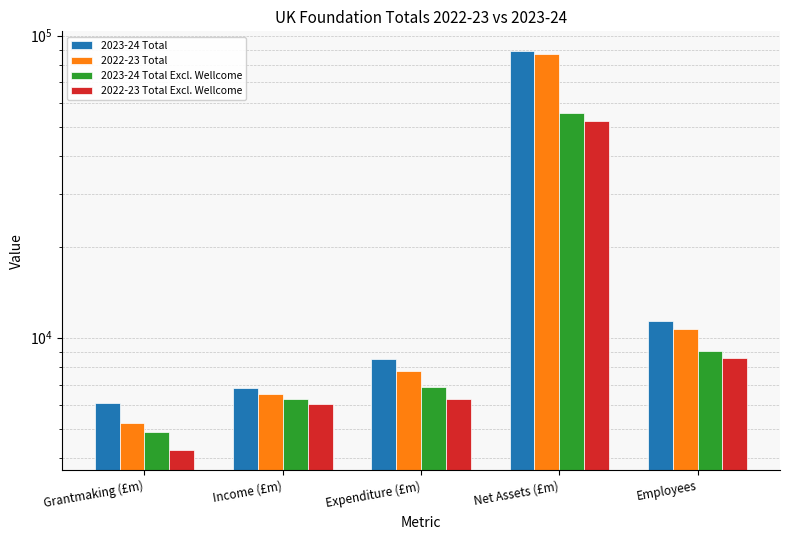

What is the value of the 2023-24 Total Excl. Wellcome bar at the 5th from the left?

9033.0